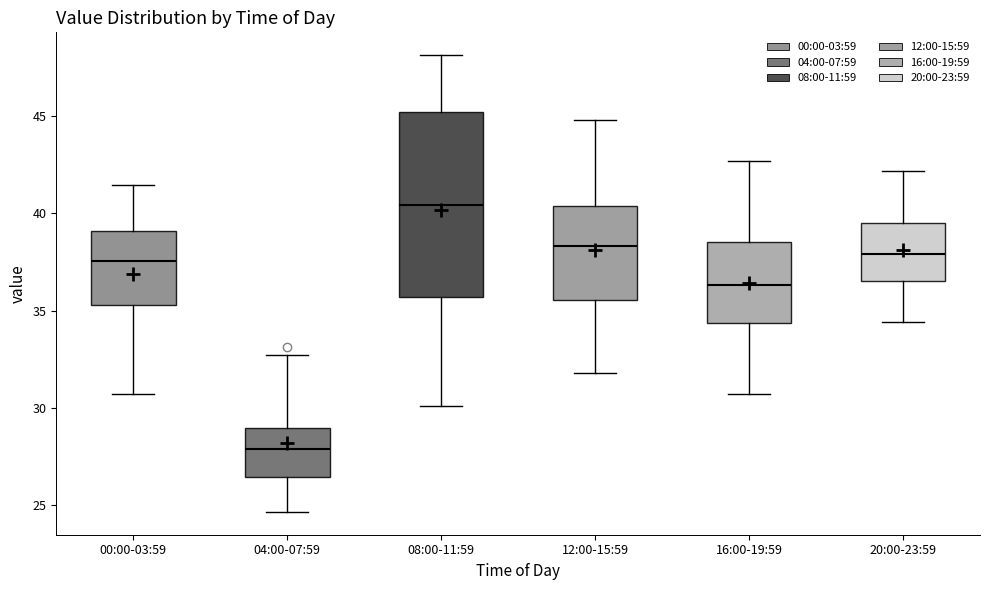

Which box is the tallest, from its lower edge to its upper edge?

08:00-11:59